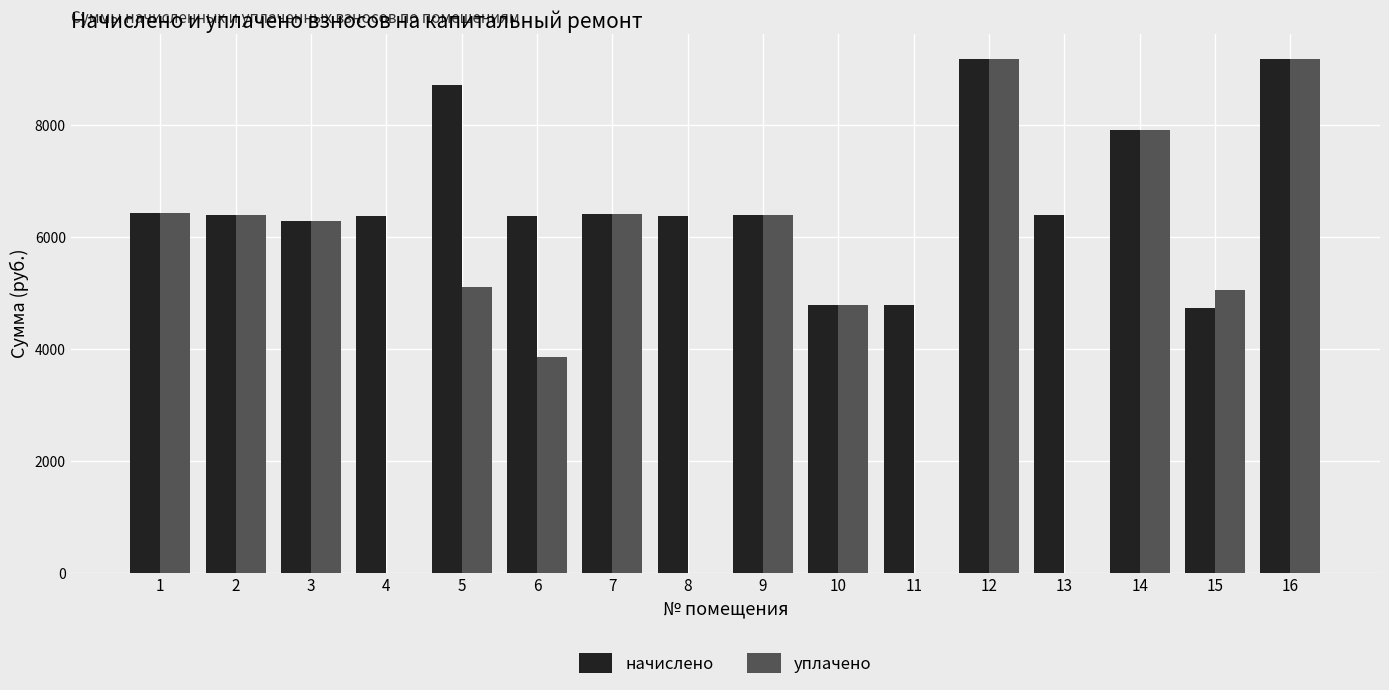

Which series has the widest spread of values?

уплачено